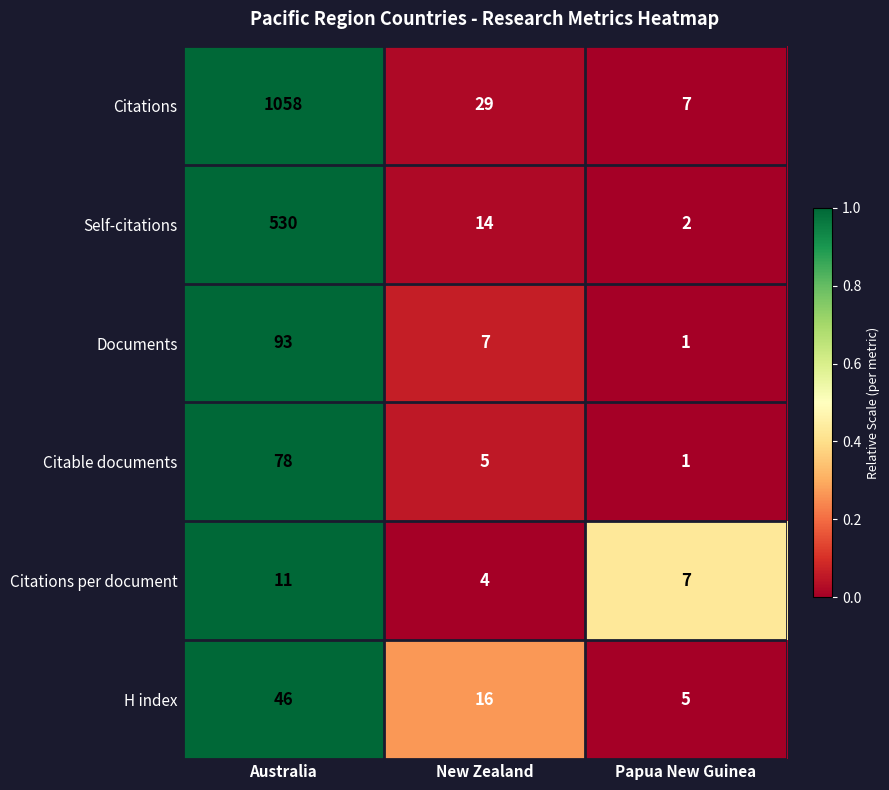

What is the difference between the Citations per document values at Papua New Guinea and New Zealand?

3